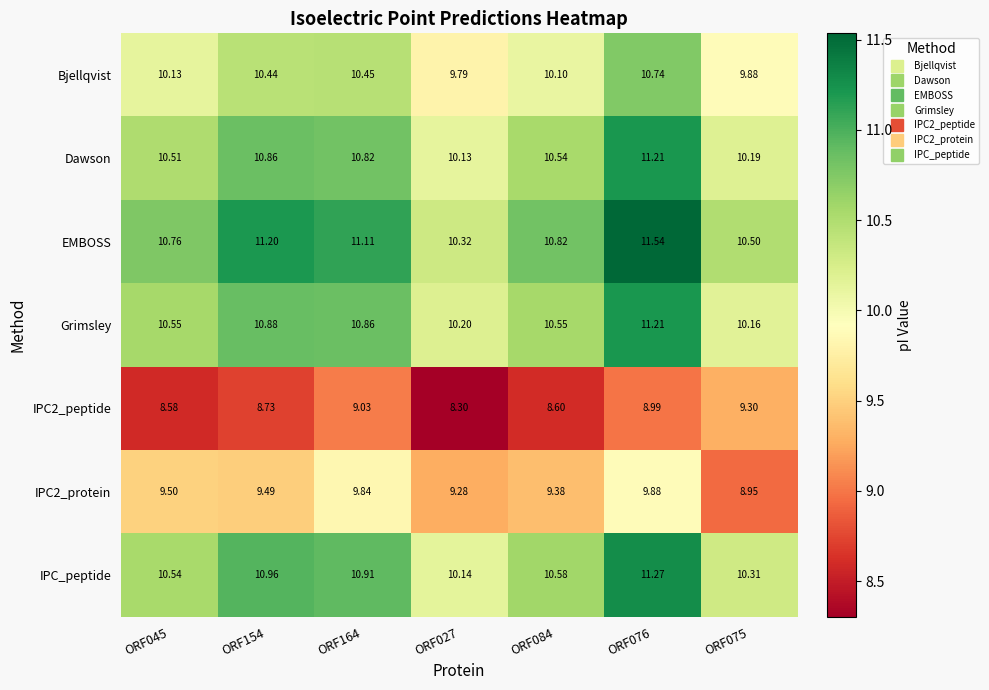

Which series has the largest total across all categories?

EMBOSS